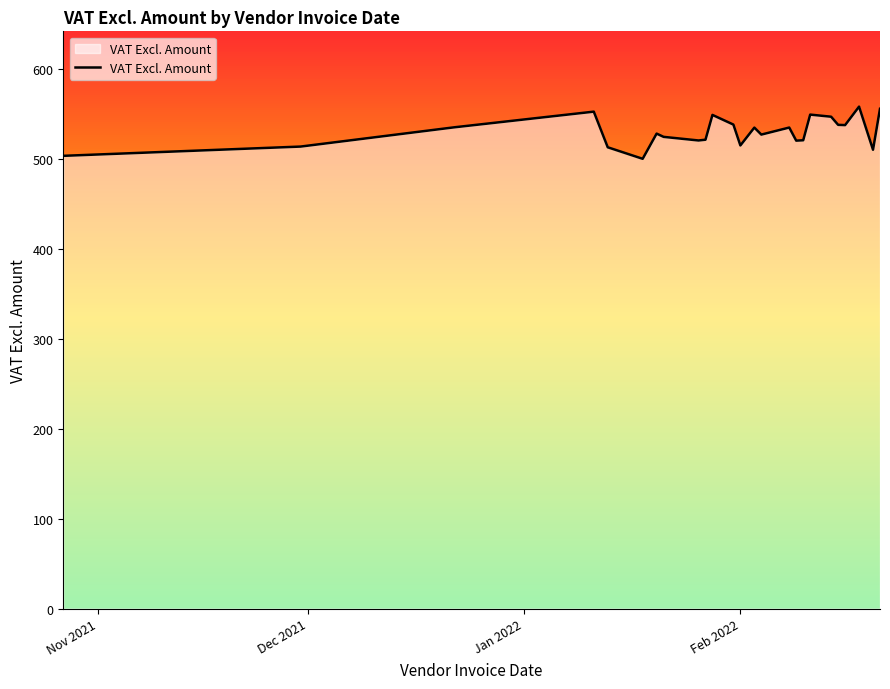

How many lines are shown in the chart?

1